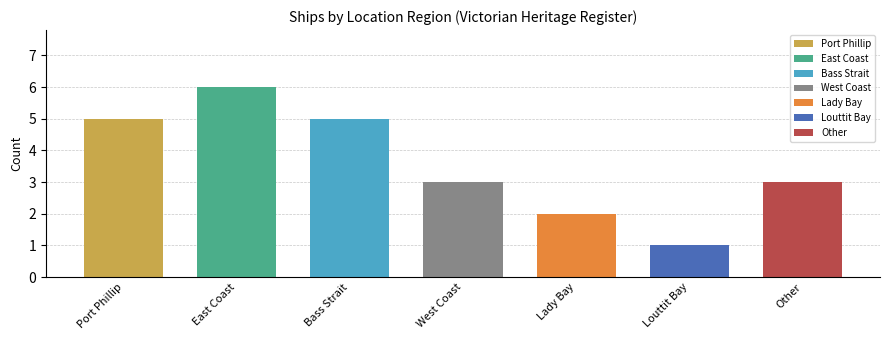

What is the smallest value displayed?

1